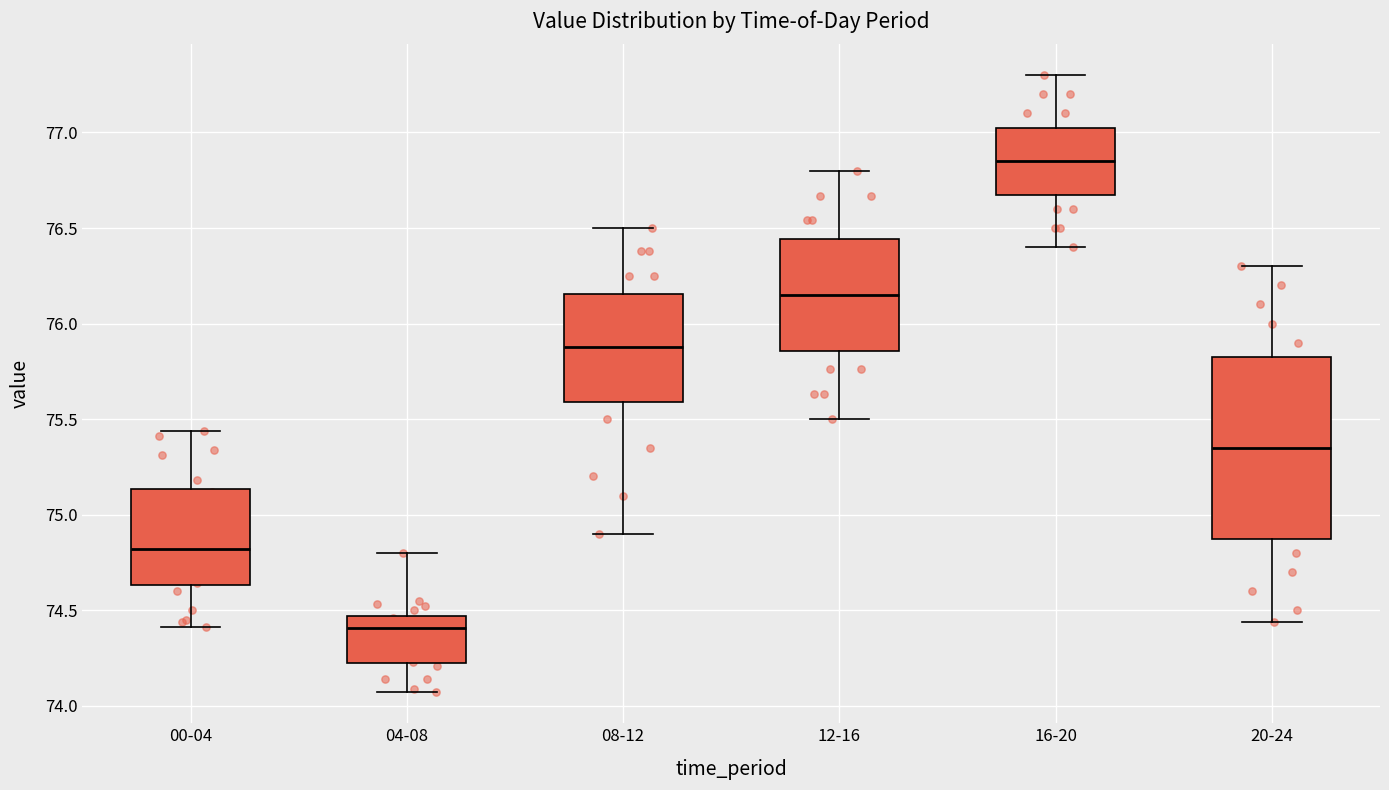

Reading left to right, transcribe this box plot: for each box, give where its median line is, the range the box spans, and where its two whiskers end, as read against the y-axis. The values are not printed on the chart, so give them approximately, as read against the axis.

00-04: median 74.80, box 74.65 to 75.15, whiskers 74.40 to 75.45
04-08: median 74.40, box 74.25 to 74.45, whiskers 74.05 to 74.80
08-12: median 75.90, box 75.60 to 76.15, whiskers 74.90 to 76.50
12-16: median 76.15, box 75.85 to 76.45, whiskers 75.50 to 76.80
16-20: median 76.85, box 76.70 to 77.05, whiskers 76.40 to 77.30
20-24: median 75.35, box 74.90 to 75.85, whiskers 74.45 to 76.30